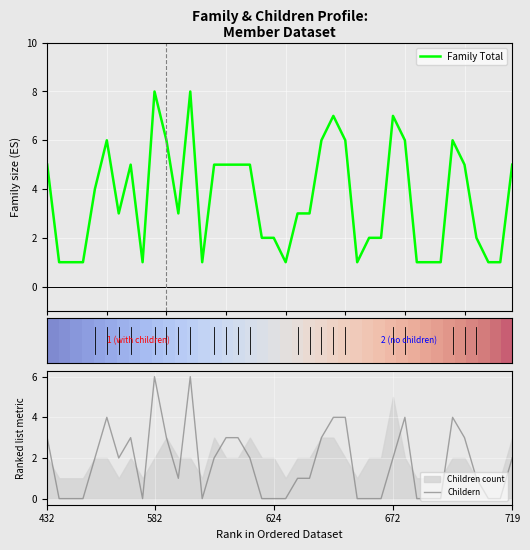

The Childern series shows 1 at 672. True or false?

False